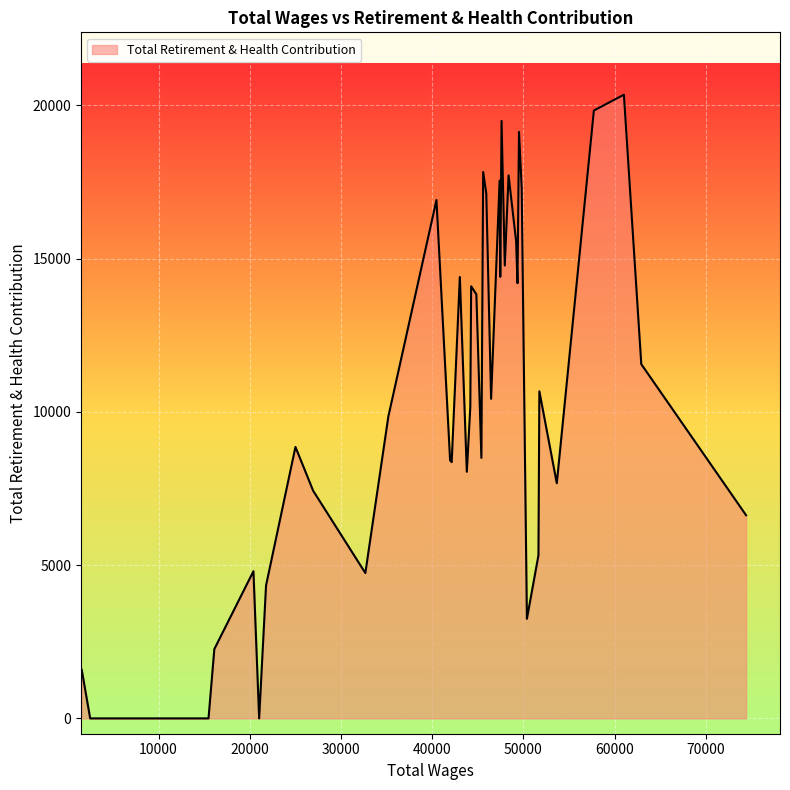

What is the maximum value shown in the chart?

20349